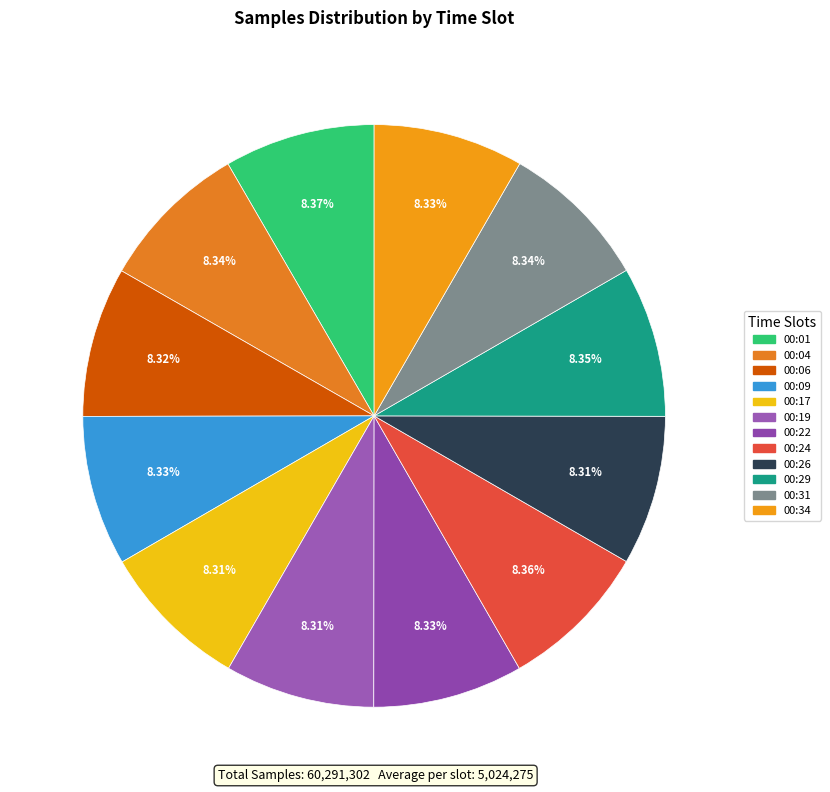

What percentage is the 00:26 slice, to the nearest percent?

8%